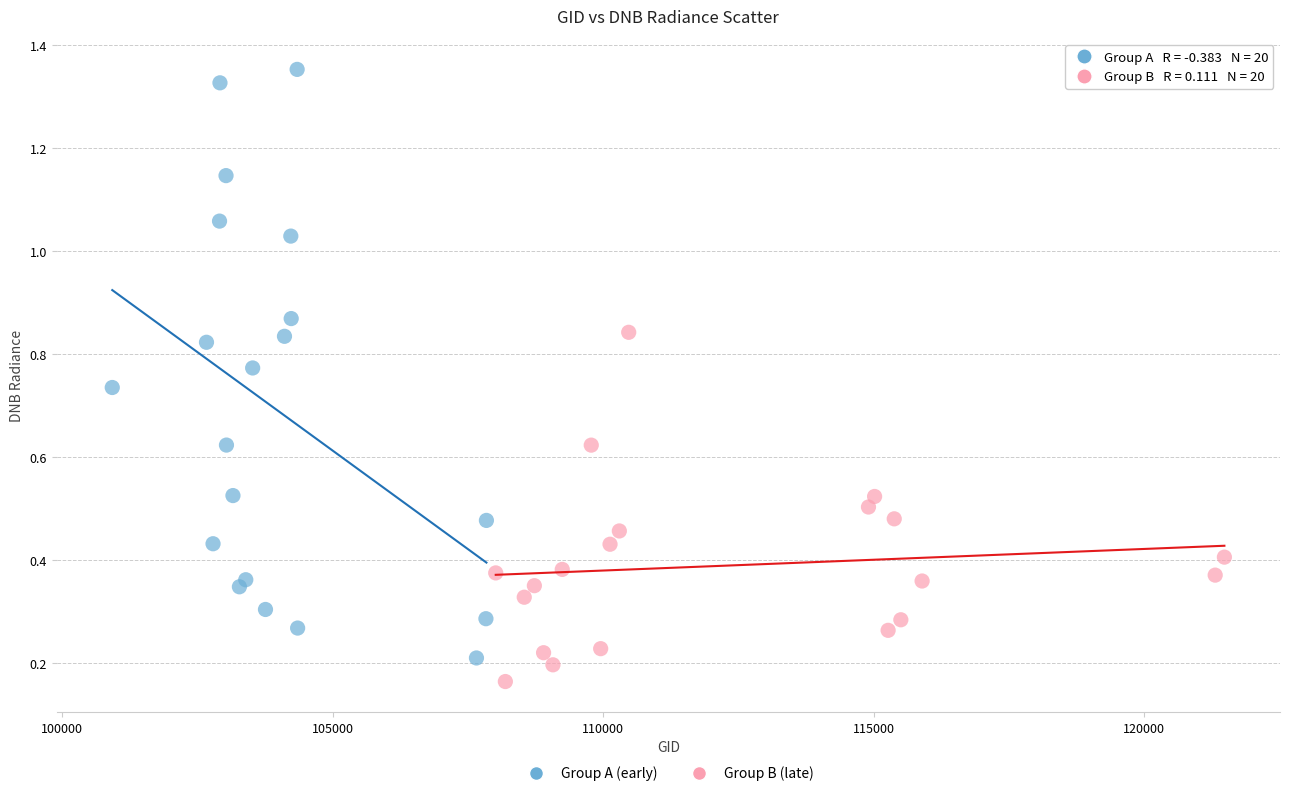

Which series has the widest spread of Y values?

Group A (early)